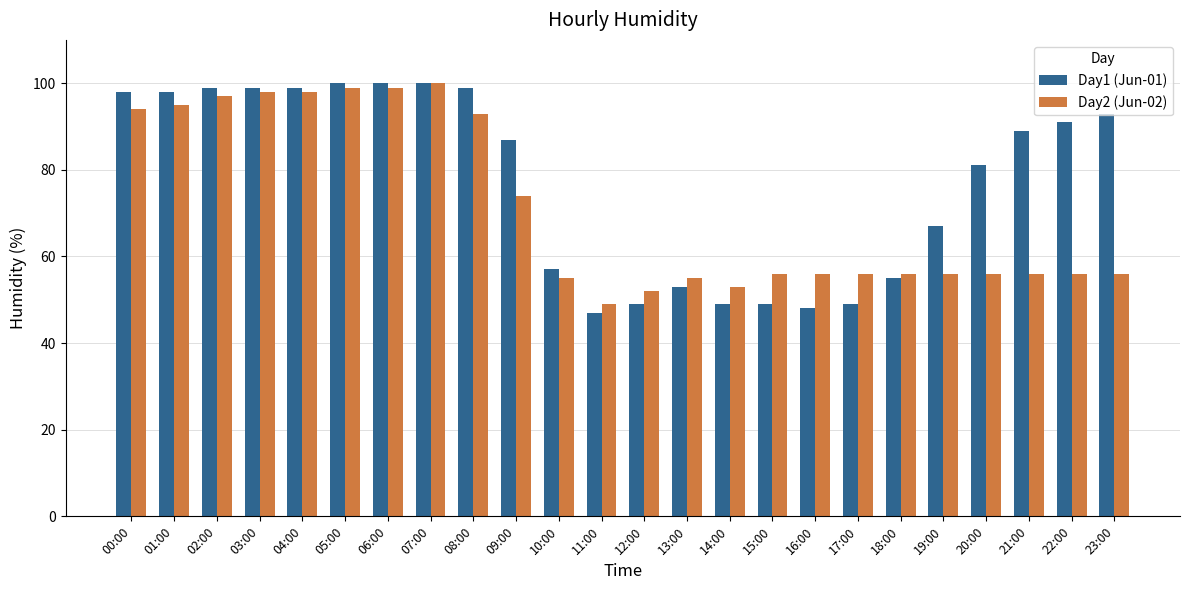

Which series changed the most between 18:00 and 20:00?

Day1 (Jun-01)